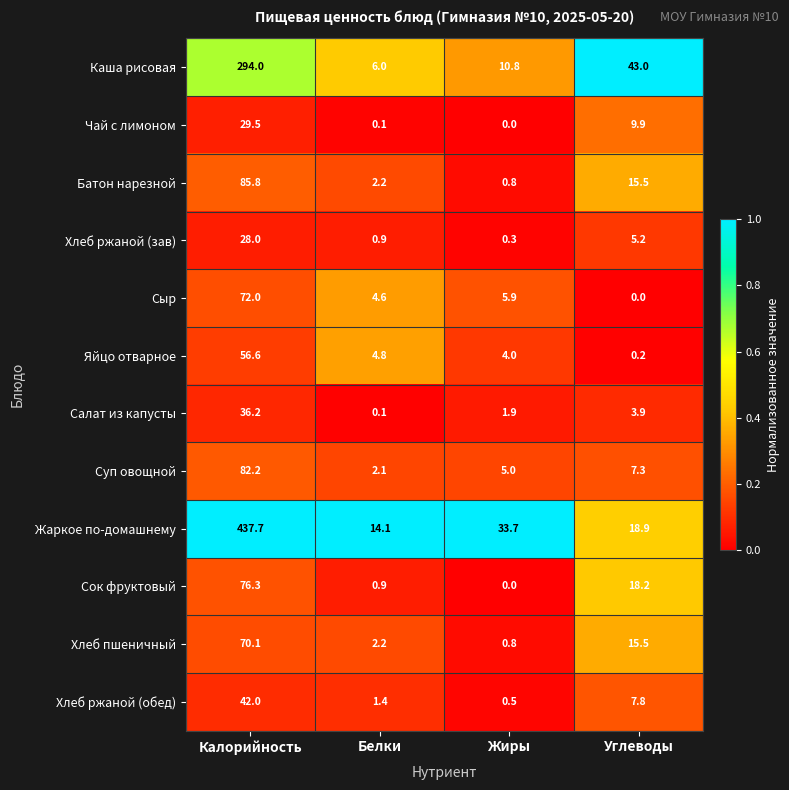

Which category has the highest value across all series?

Калорийность